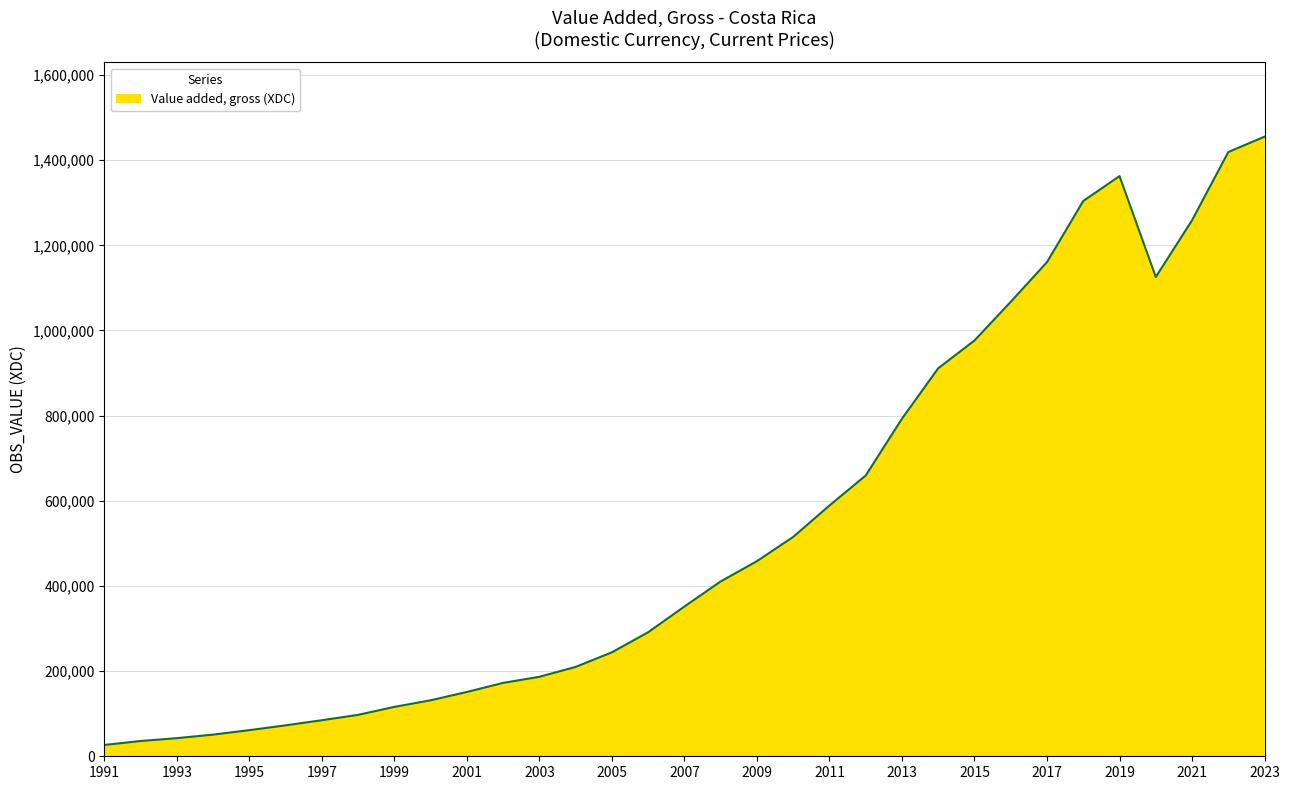

What is the greatest value displayed?

1455276